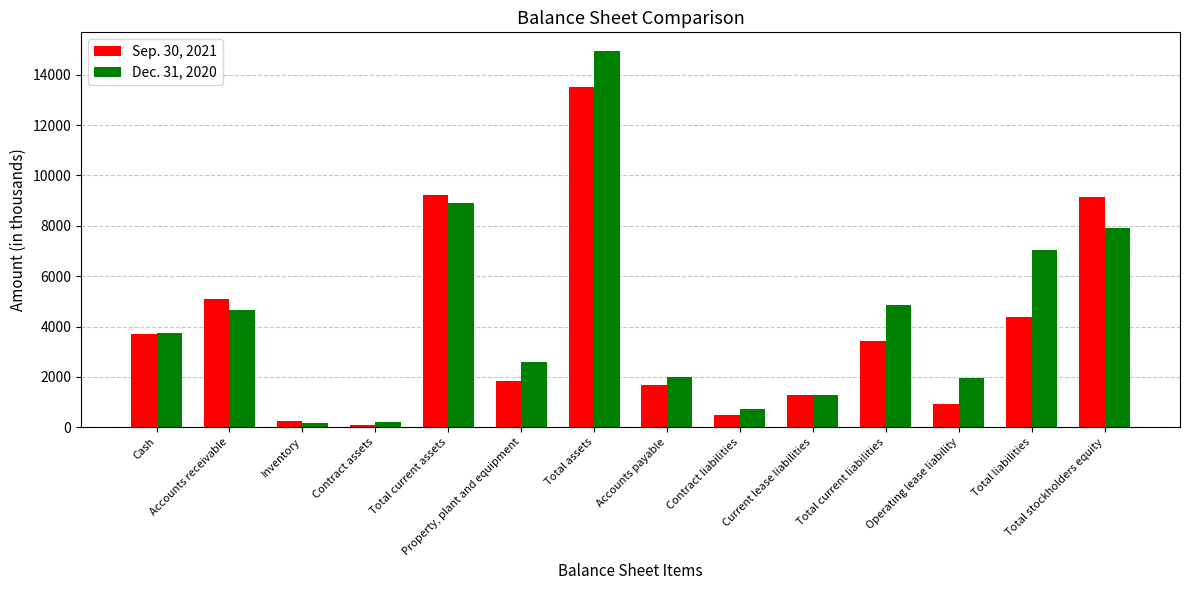

What is the label of the 3rd bar from the left?

Inventory